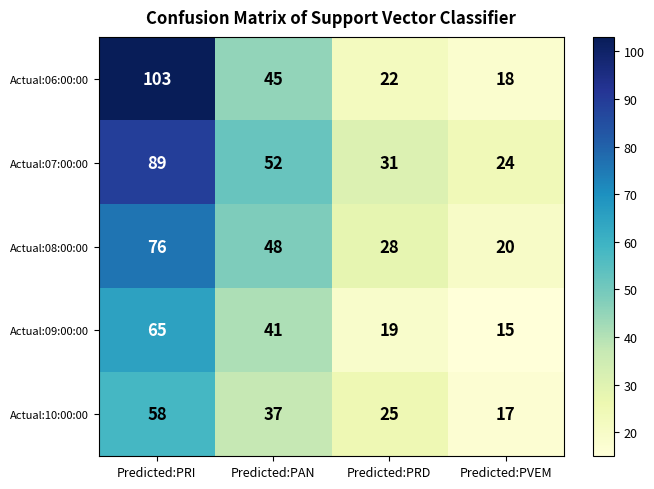

At which category is the sum across all series the highest?

Predicted:PRI